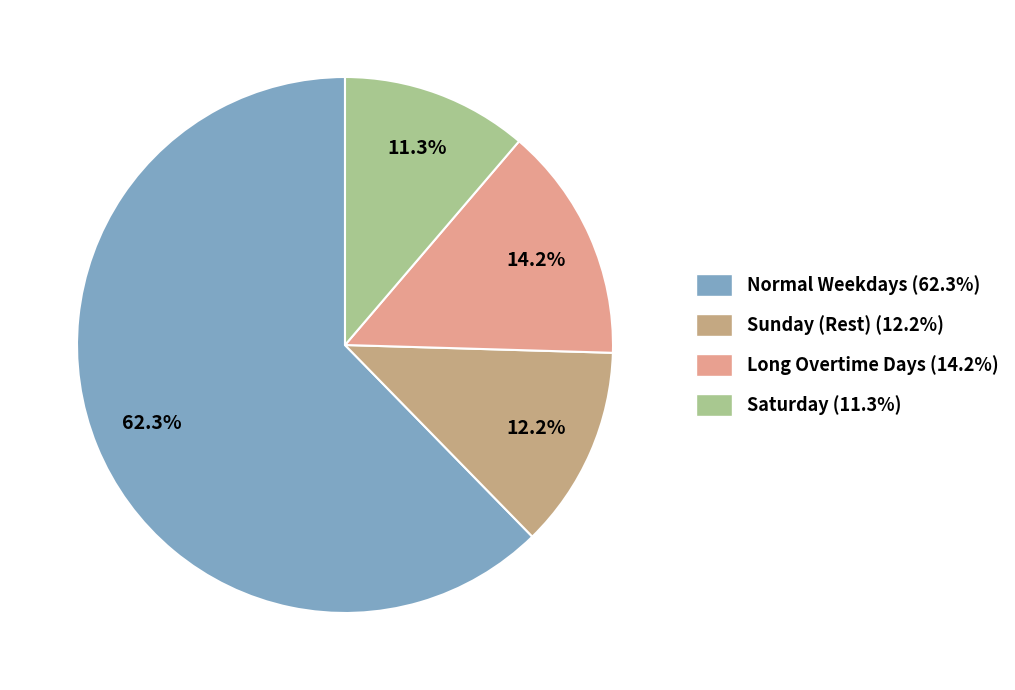

Is there a majority slice in this chart?

Yes